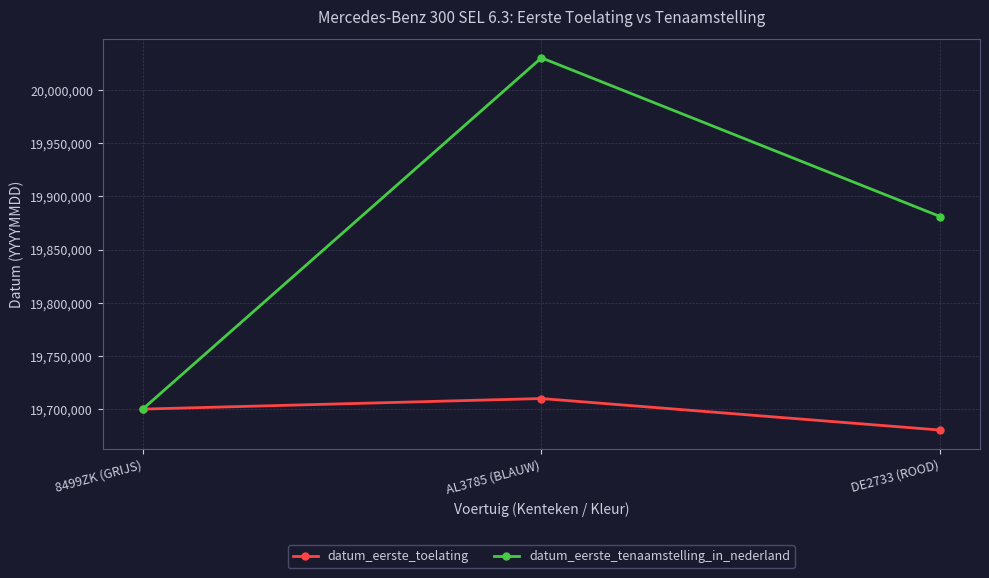

At which category is the sum across all series the highest?

AL3785 (BLAUW)